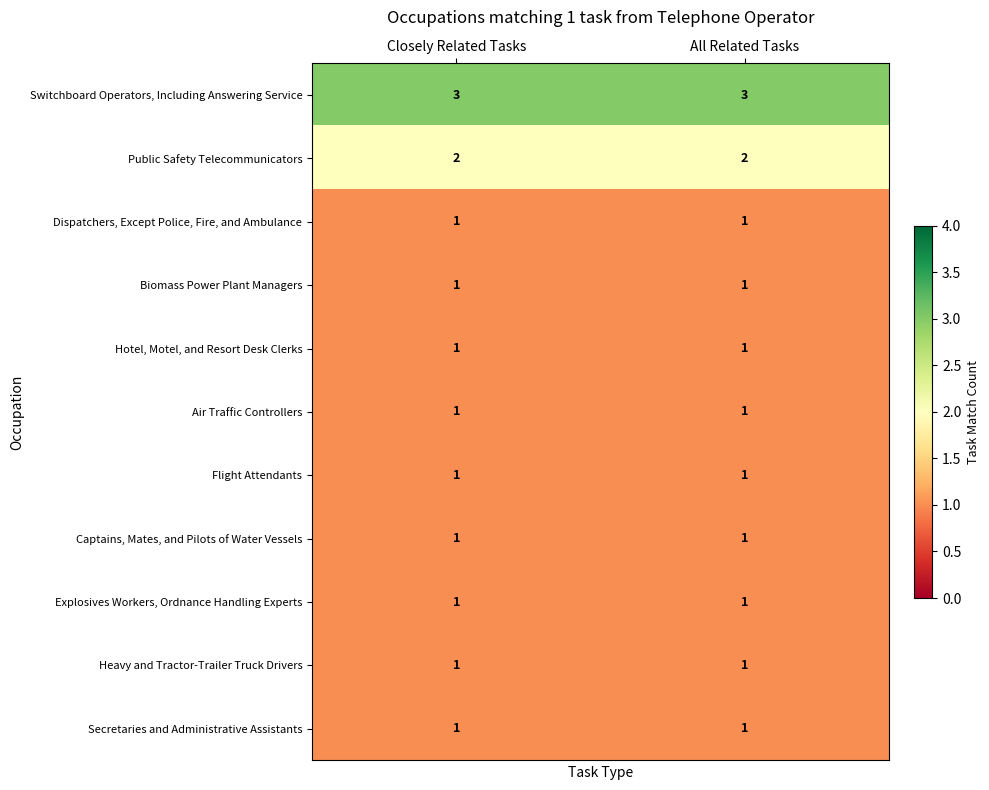

Reading right to left, what are all the values shown in this chart?

Switchboard Operators, Including Answering Service: 3	3
Public Safety Telecommunicators: 2	2
Dispatchers, Except Police, Fire, and Ambulance: 1	1
Biomass Power Plant Managers: 1	1
Hotel, Motel, and Resort Desk Clerks: 1	1
Air Traffic Controllers: 1	1
Flight Attendants: 1	1
Captains, Mates, and Pilots of Water Vessels: 1	1
Explosives Workers, Ordnance Handling Experts: 1	1
Heavy and Tractor-Trailer Truck Drivers: 1	1
Secretaries and Administrative Assistants: 1	1